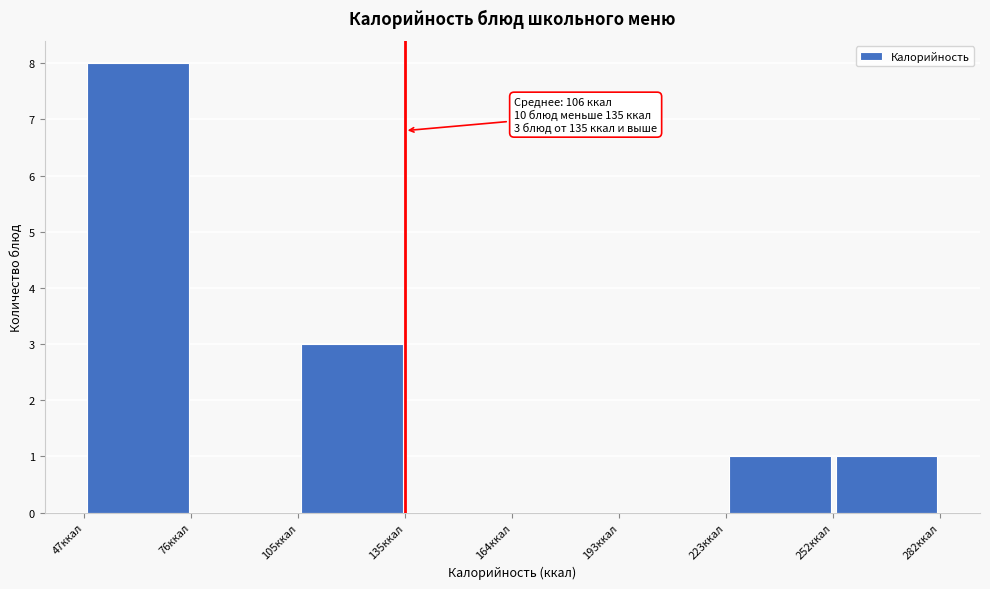

Which range on the x-axis has the tallest bar?

45 to 75